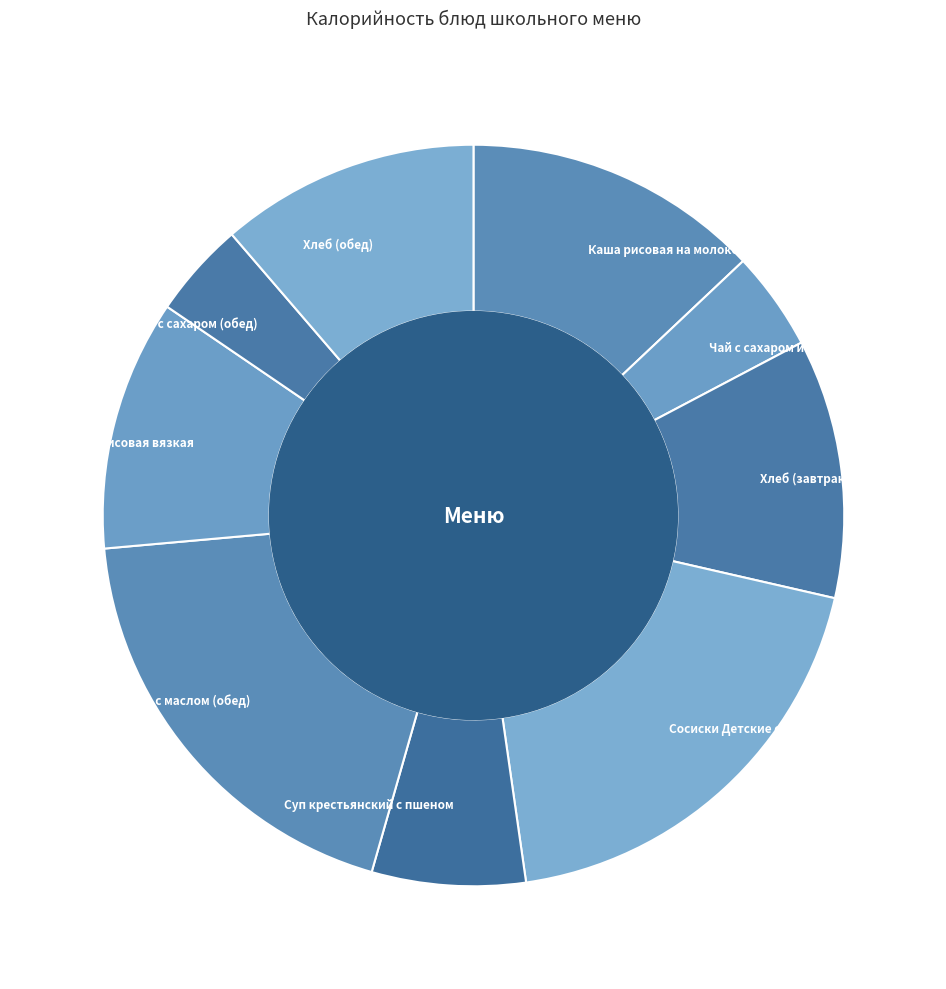

Do Каша рисовая на молоке с маслом and Суп крестьянский с пшеном together represent more than half of the pie?

No